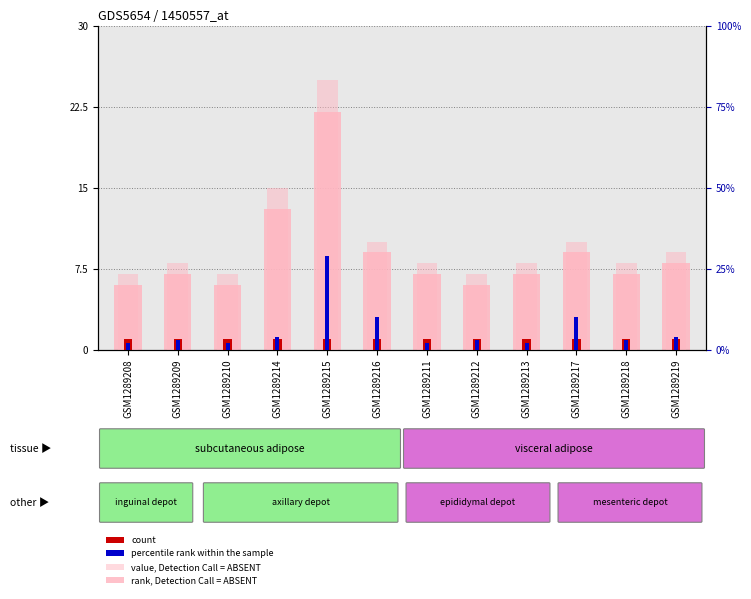

Reading right to left, transcribe all the data shown in this chart.

rank, Detection Call = ABSENT: GSM1289219=8	GSM1289218=7	GSM1289217=9	GSM1289213=7	GSM1289212=6	GSM1289211=7	GSM1289216=9	GSM1289215=22	GSM1289214=13	GSM1289210=6	GSM1289209=7	GSM1289208=6
value, Detection Call = ABSENT: GSM1289219=9	GSM1289218=8	GSM1289217=10	GSM1289213=8	GSM1289212=7	GSM1289211=8	GSM1289216=10	GSM1289215=25	GSM1289214=15	GSM1289210=7	GSM1289209=8	GSM1289208=7
count: GSM1289219=1	GSM1289218=1	GSM1289217=1	GSM1289213=1	GSM1289212=1	GSM1289211=1	GSM1289216=1	GSM1289215=1	GSM1289214=1	GSM1289210=1	GSM1289209=1	GSM1289208=1
percentile rank within the sample: GSM1289219=4	GSM1289218=3	GSM1289217=10	GSM1289213=2	GSM1289212=3	GSM1289211=2	GSM1289216=10	GSM1289215=29	GSM1289214=4	GSM1289210=2	GSM1289209=3	GSM1289208=2